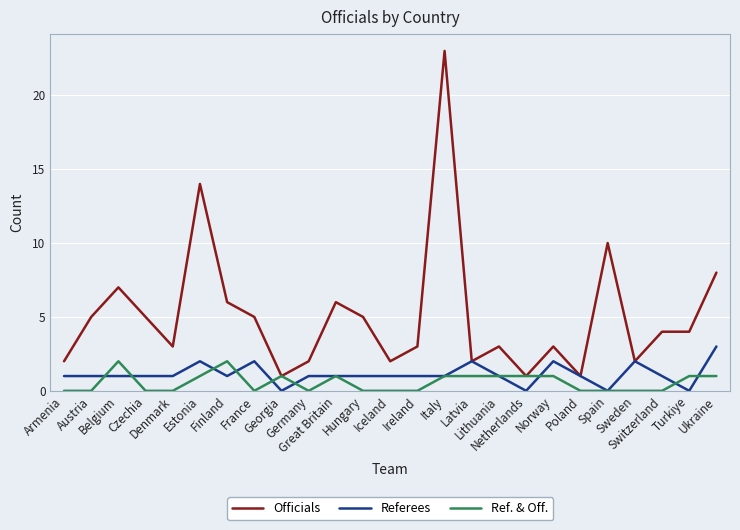

What is the total value across all series at Czechia?

6